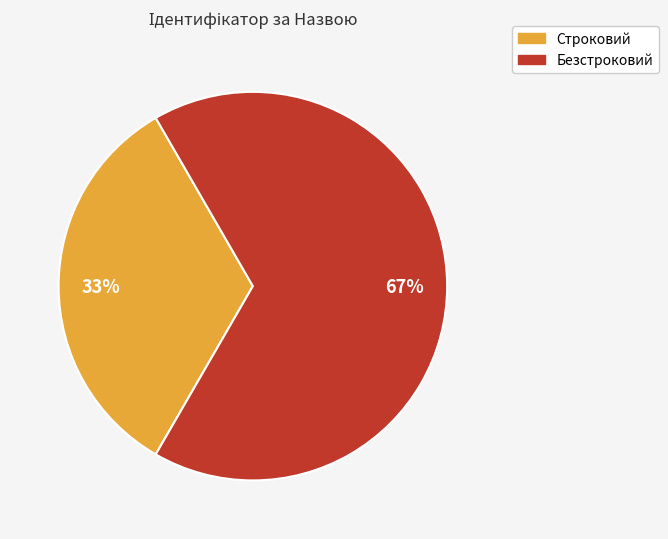

Is it true that Строковий is 33% of the pie?

True